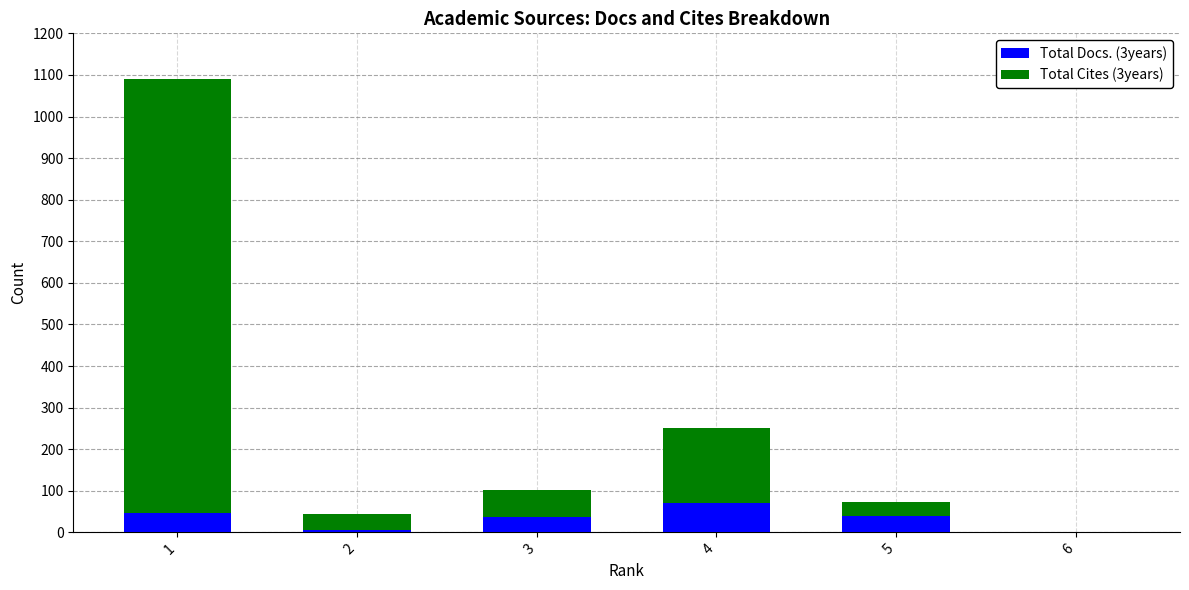

At which label is Total Docs. (3years) closest to 35?

3